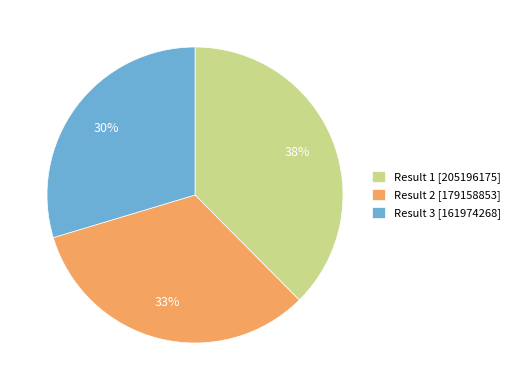

True or false: Result 3 [161974268] accounts for 30% of the total.

True